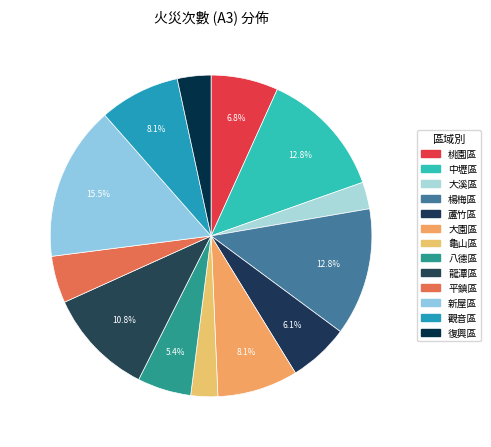

What percentage is the 桃園區 slice, to the nearest percent?

7%